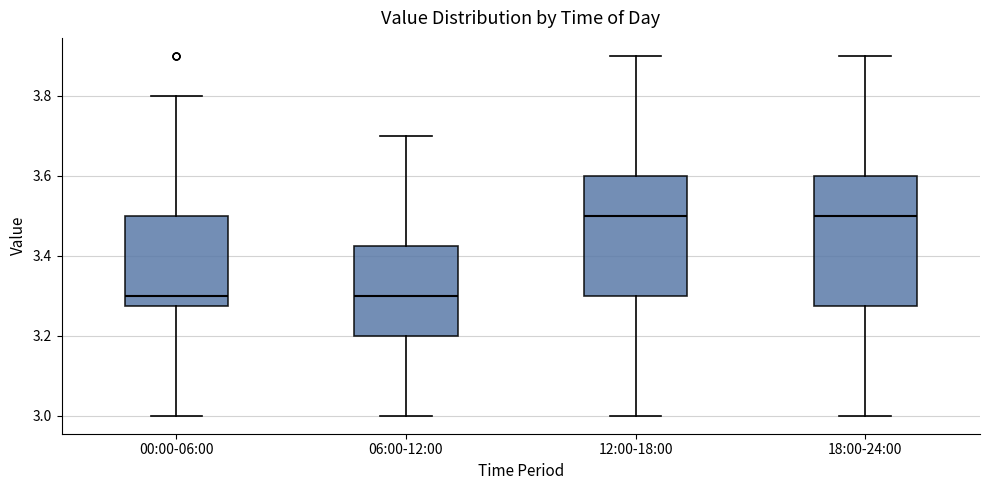

Reading left to right, read every box against the y-axis: the position of its median line, the range the box covers, and the ends of its whiskers. The values are not printed on the chart, so give them approximately, as read against the axis.

00:00-06:00: median 3.30, box 3.28 to 3.50, whiskers 3.00 to 3.80
06:00-12:00: median 3.30, box 3.20 to 3.42, whiskers 3.00 to 3.70
12:00-18:00: median 3.50, box 3.30 to 3.60, whiskers 3.00 to 3.90
18:00-24:00: median 3.50, box 3.28 to 3.60, whiskers 3.00 to 3.90